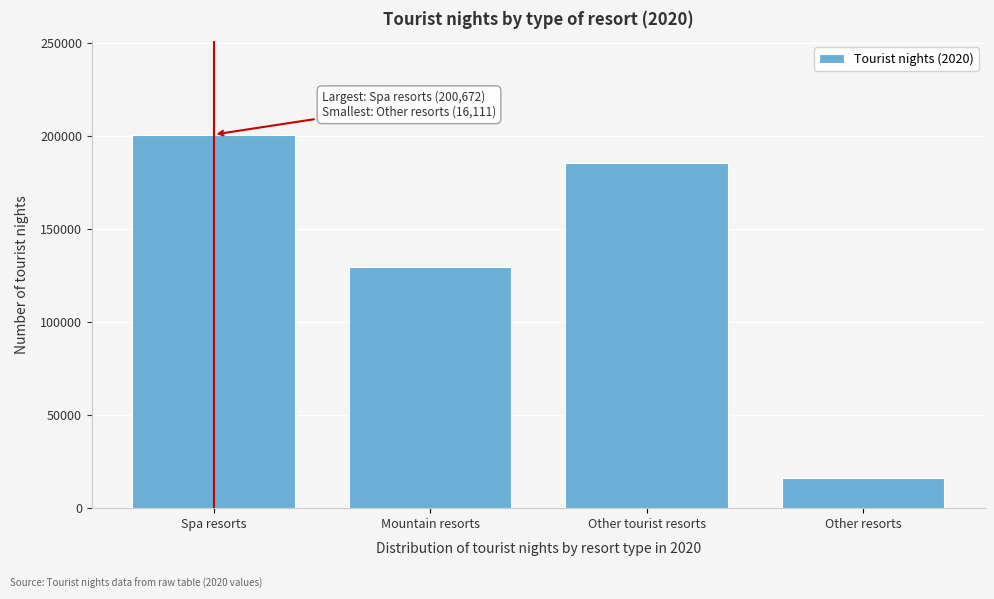

Reading left to right, transcribe all the data shown in this chart.

200672	129495	185169	16111